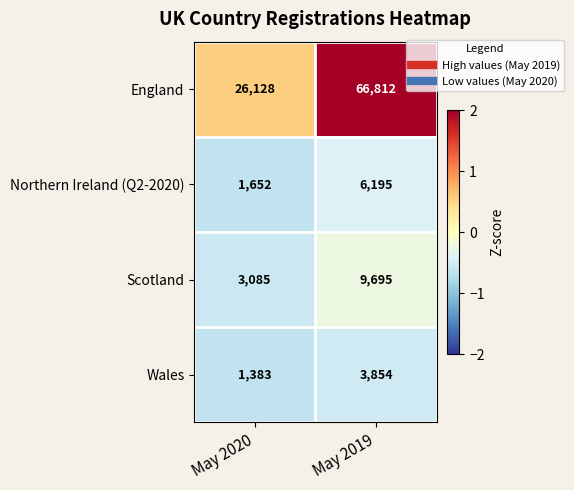

Reading right to left, transcribe all the data shown in this chart.

England: 66812	26128
Northern Ireland (Q2-2020): 6195	1652
Scotland: 9695	3085
Wales: 3854	1383